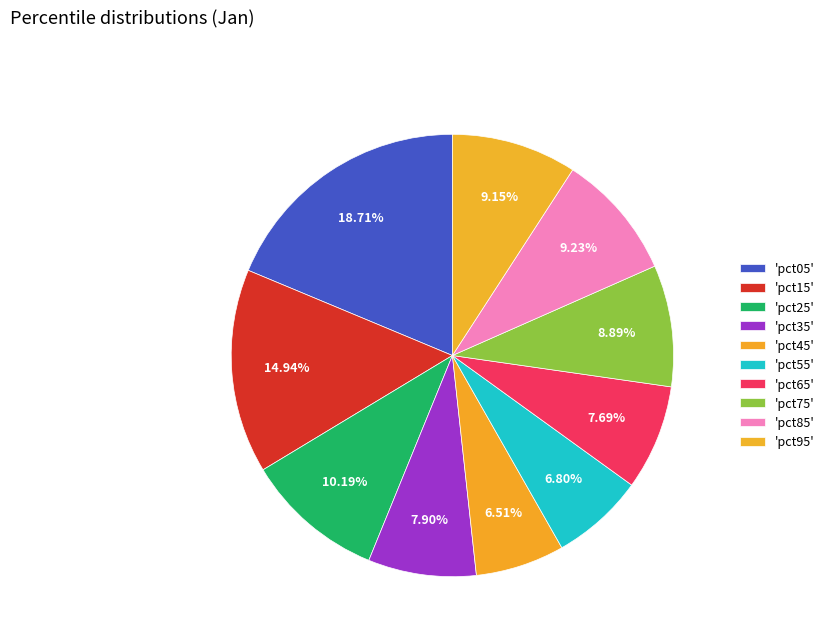

Count the number of slices in the pie.

10